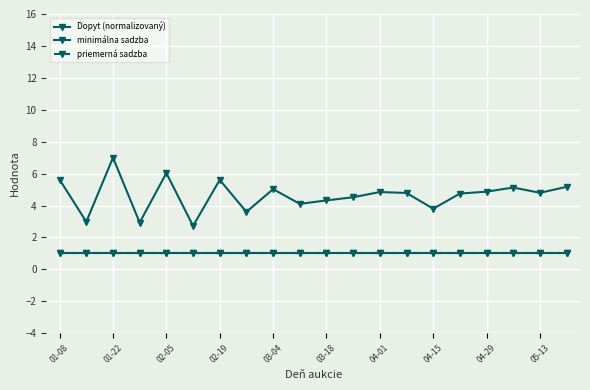

Does the chart have visible grid lines?

Yes